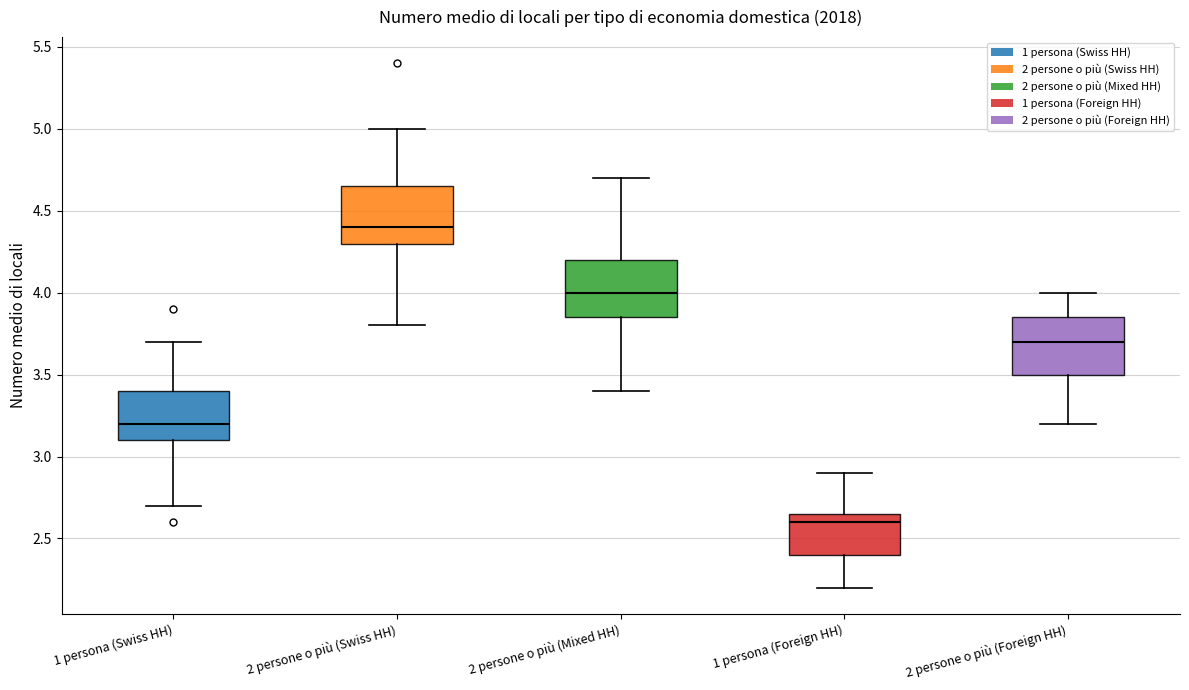

Where does the lower whisker of the box for 2 persone o più (Swiss HH) end on the y-axis? The values are not printed on the chart, so give them approximately, as read against the axis.

3.80